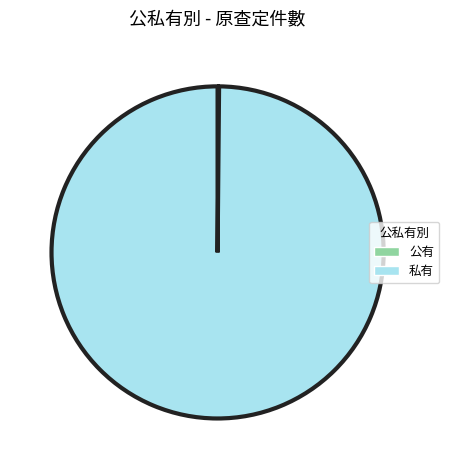

Which slice is the largest?

私有